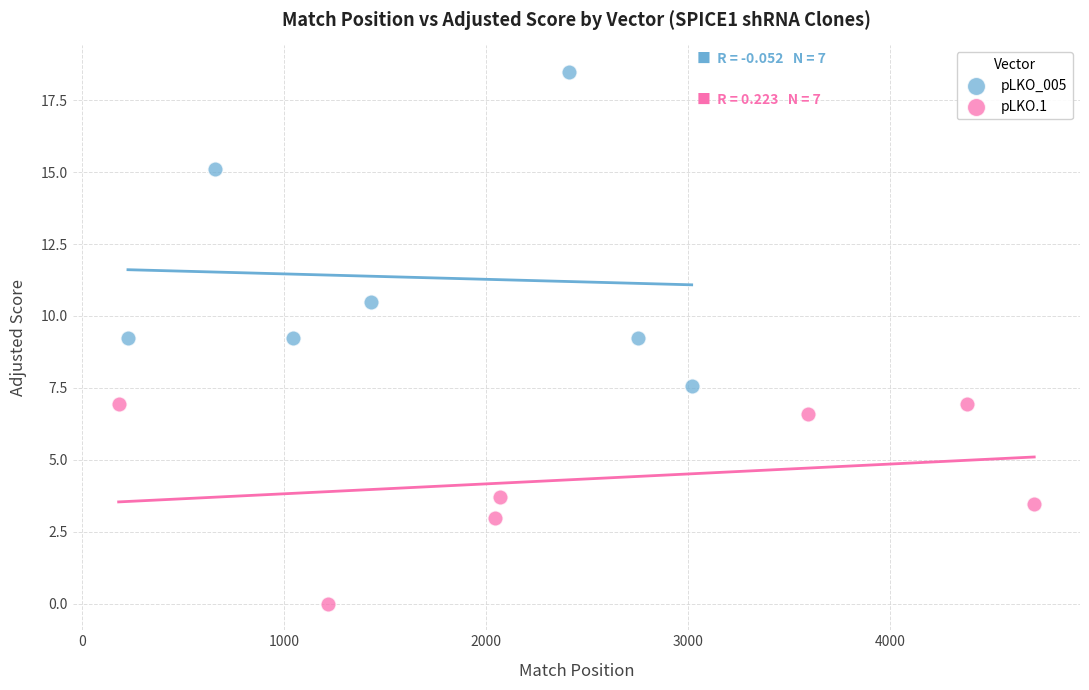

Which series reaches the minimum Y coordinate?

pLKO.1